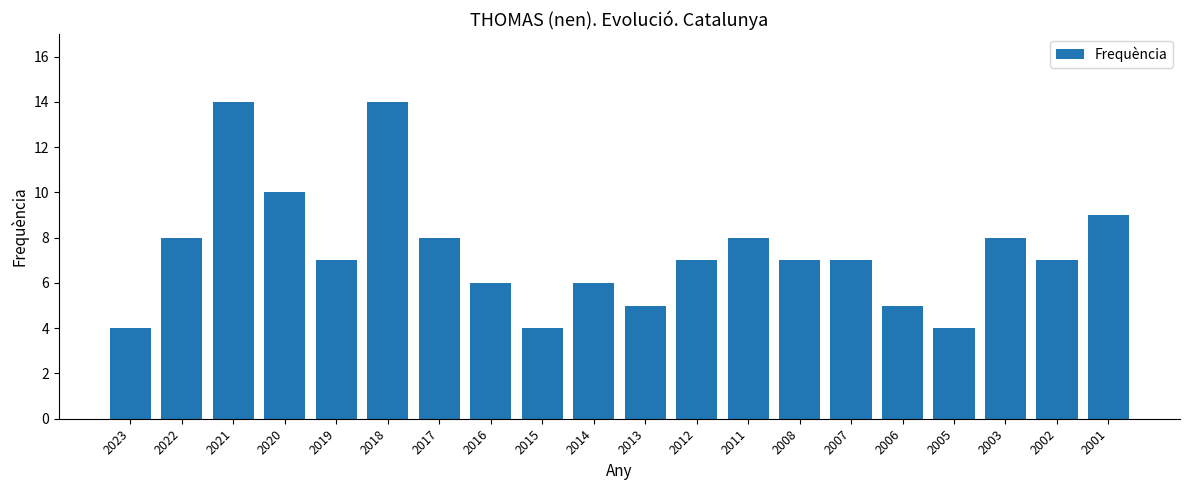

How many distinct data groups are displayed?

1